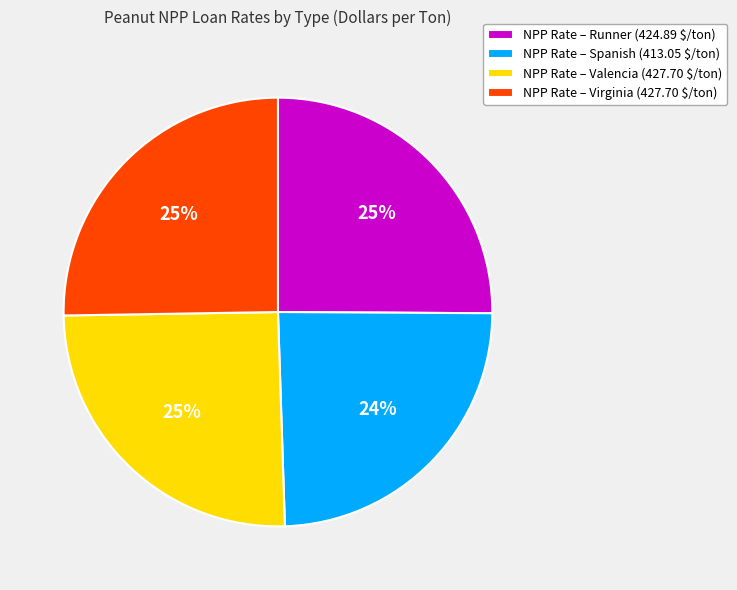

How many slices are in this pie chart?

4